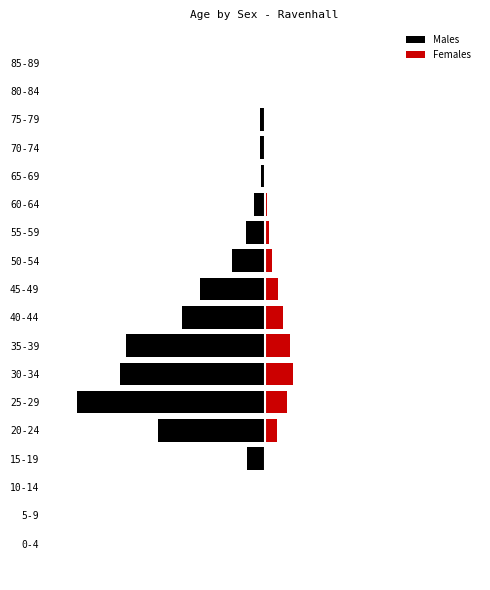

Reading right to left, what are all the values shown in this chart?

Males: 0	0	-11	-11	-9	-26	-46	-81	-158	-203	-342	-357	-462	-263	-44	0	0	0
Females: 0	0	0	0	3	6	12	19	34	45	62	70	56	31	4	0	0	0